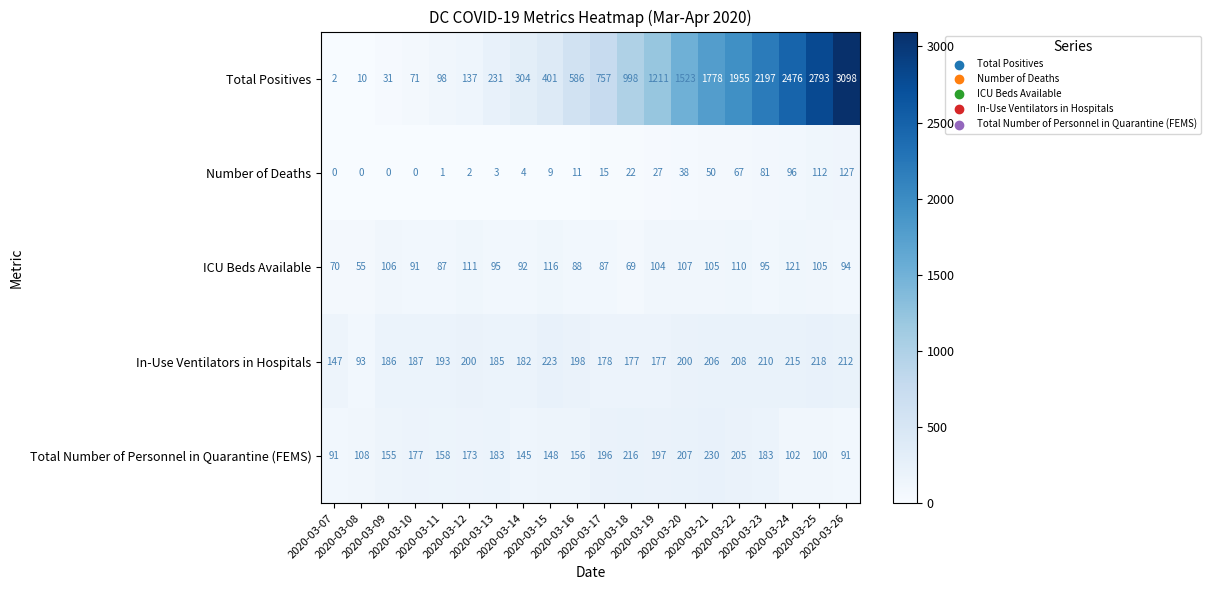

Which series has the largest total across all categories?

Total Positives